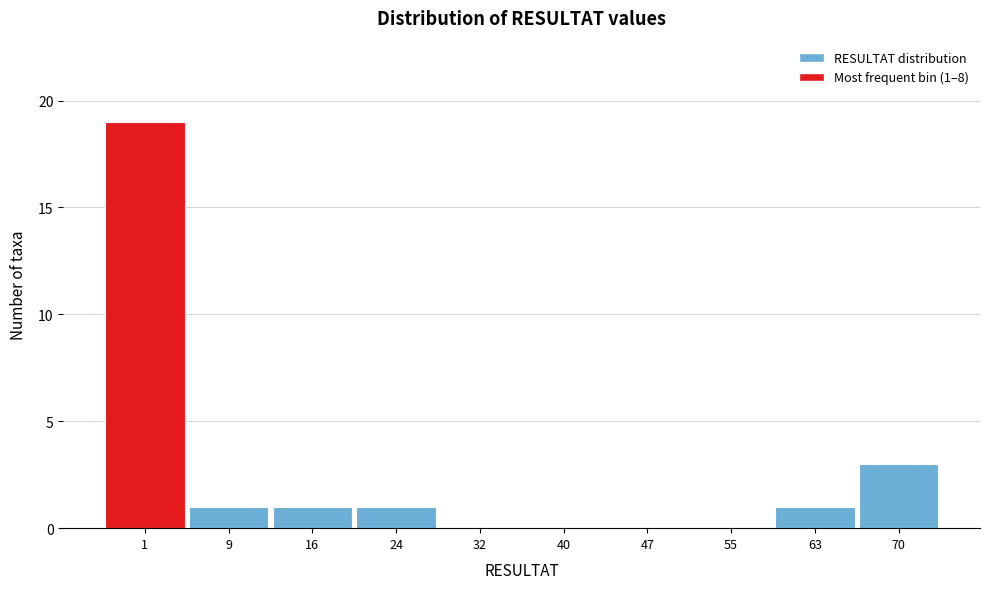

Reading left to right, what are all the values shown in this chart?

1=19	9=1	16=1	24=1	32=0	40=0	47=0	55=0	63=1	70=3